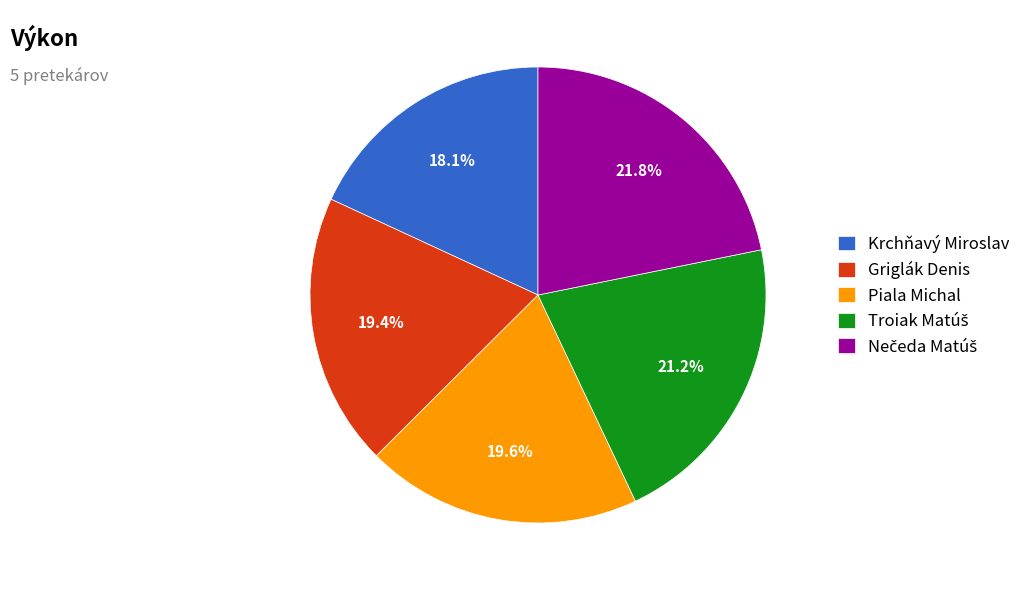

Does Piala Michal account for over 50% of the chart?

No